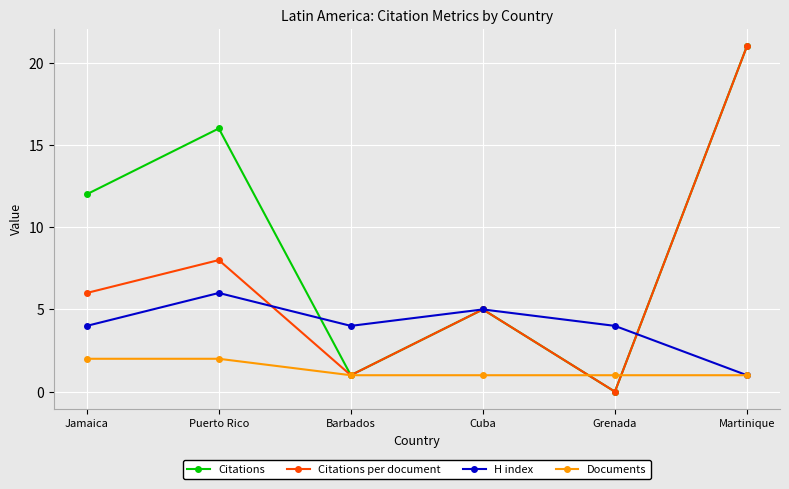

What is the greatest value displayed?

21